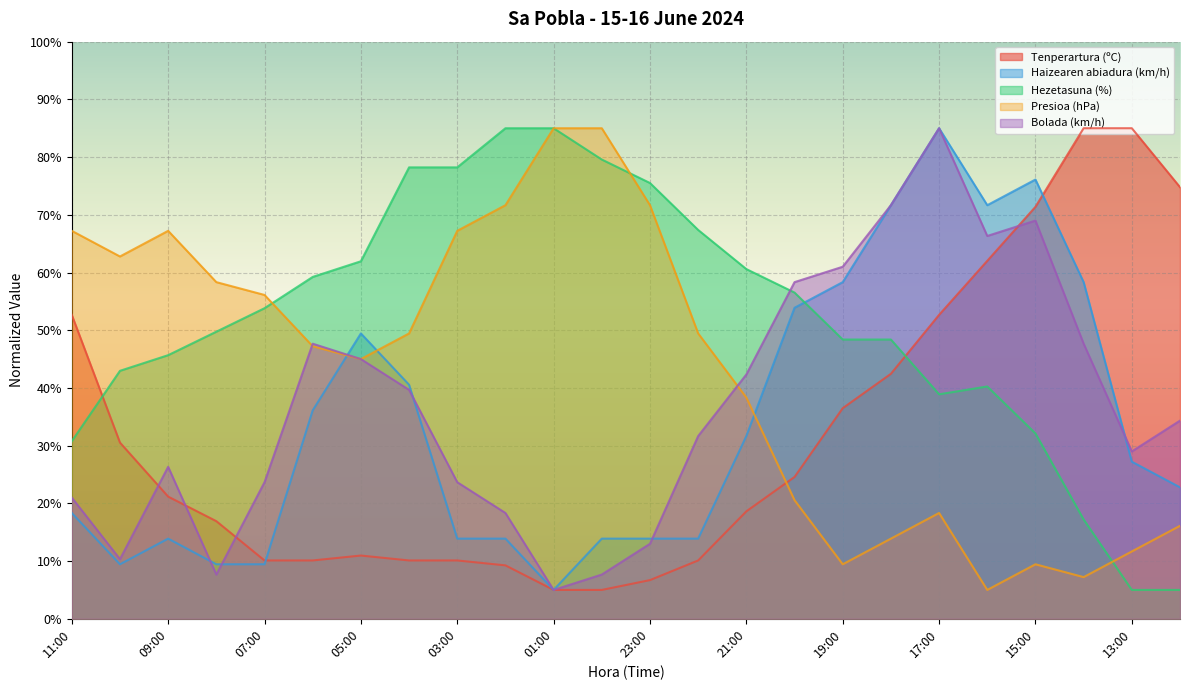

At how many categories does at least one series exceed 34?

24